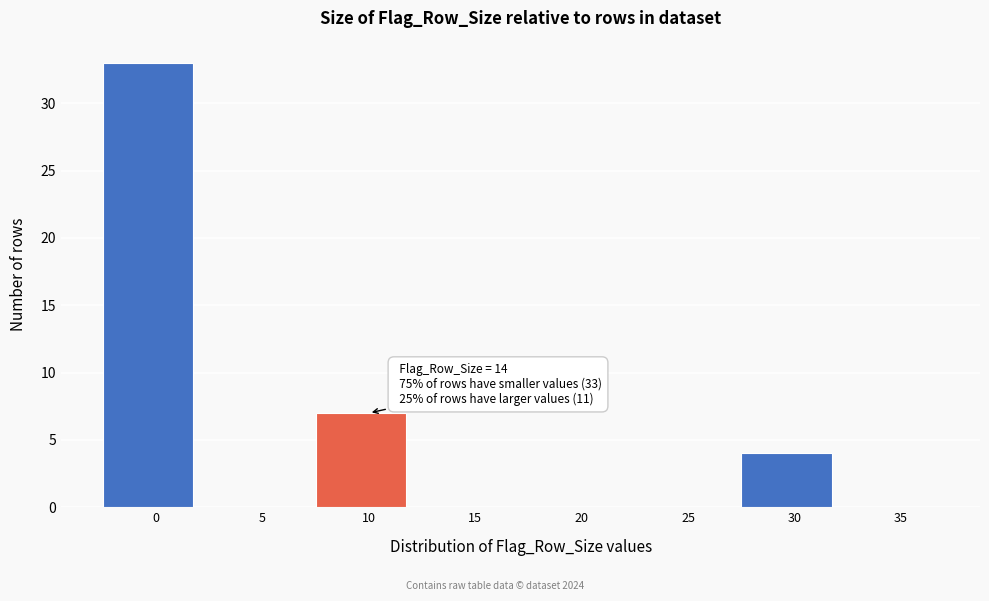

Reading right to left, what are all the values shown in this chart?

35=0	30=4	25=0	20=0	15=0	10=7	5=0	0=33